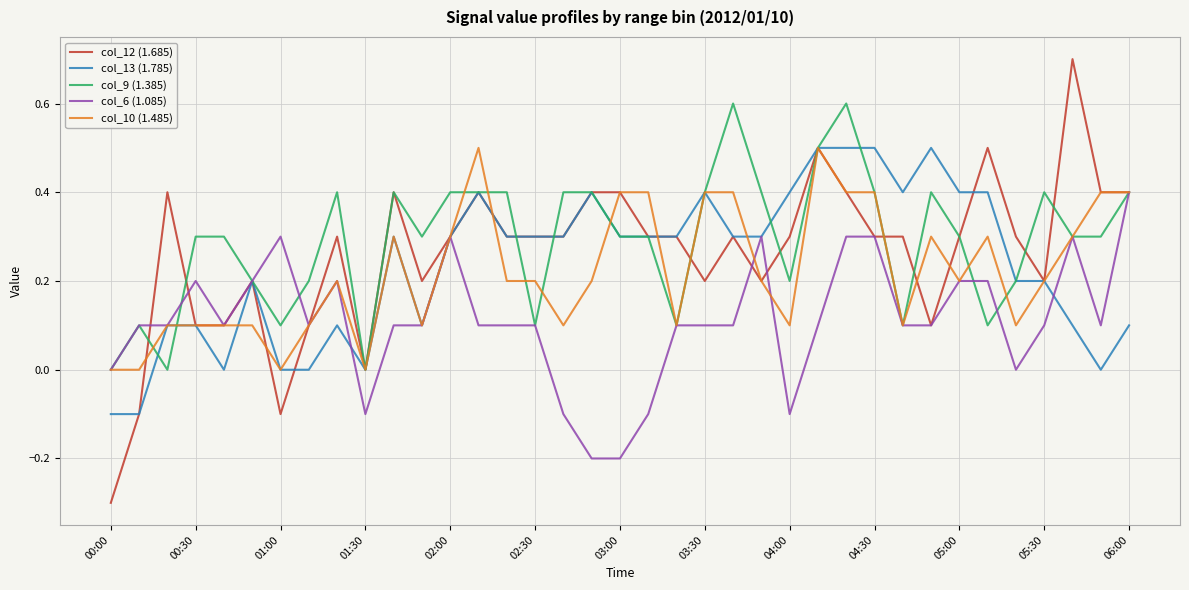

Which series has the largest total across all categories?

col_9 (1.385)